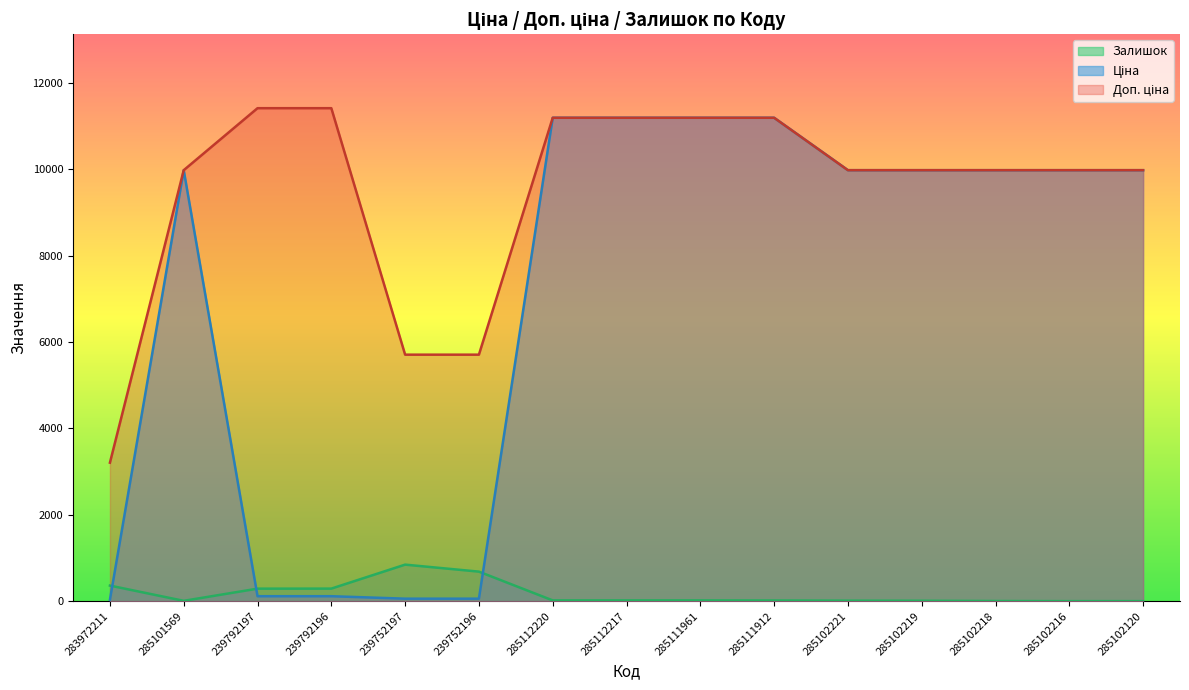

How many data points does each series have?

15